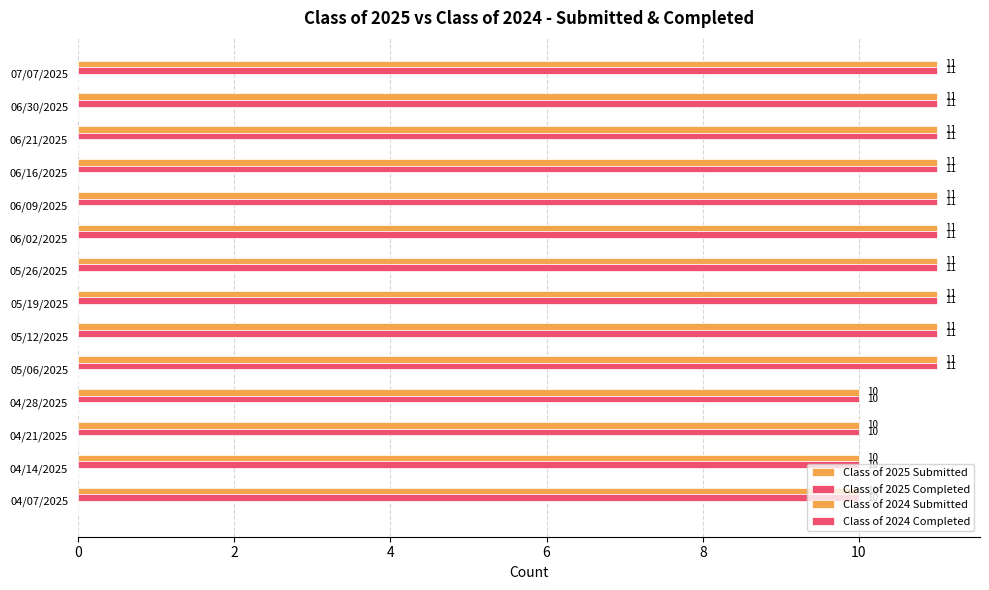

What is the highest value of the Class of 2025 Completed series?

11